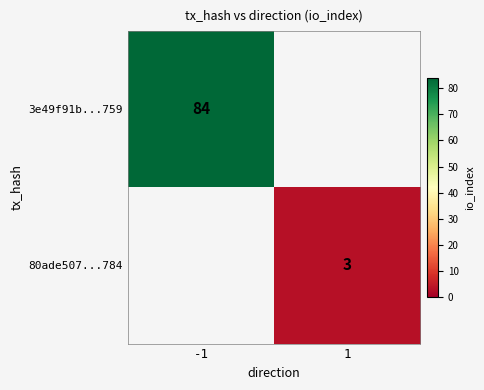

The 80ade507...784 series shows 3 at 1. True or false?

True